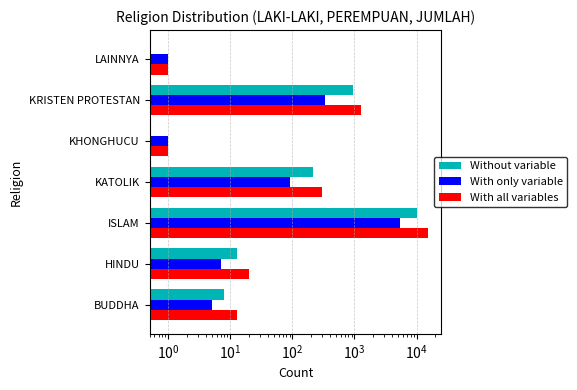

How many categories are shown in the chart?

7